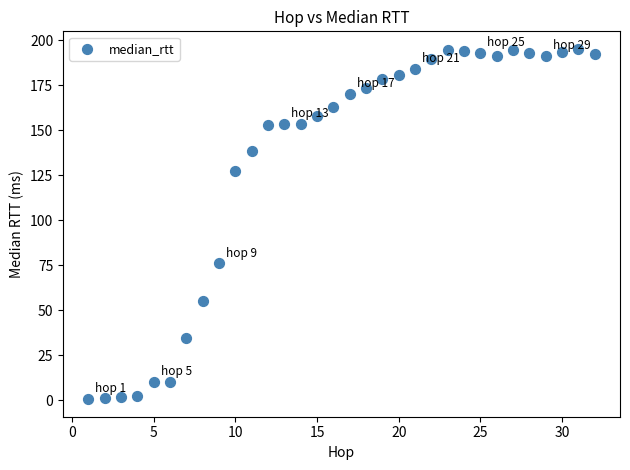

What Y value in the scatter plot is closest to 97?

76.1